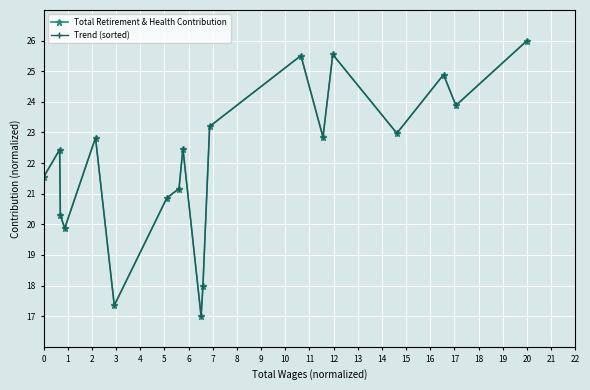

Which category has the highest value in the Total Retirement & Health Contribution series?

20